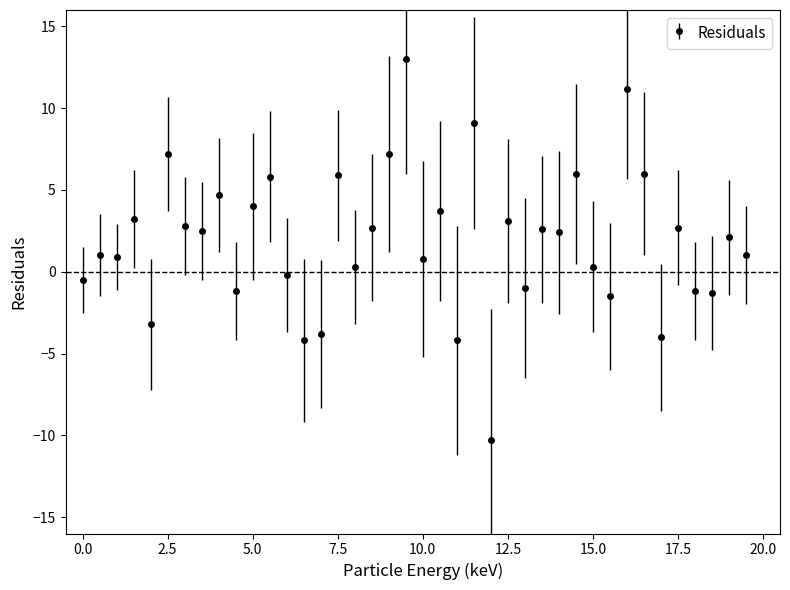

What is the greatest value displayed?

13.0